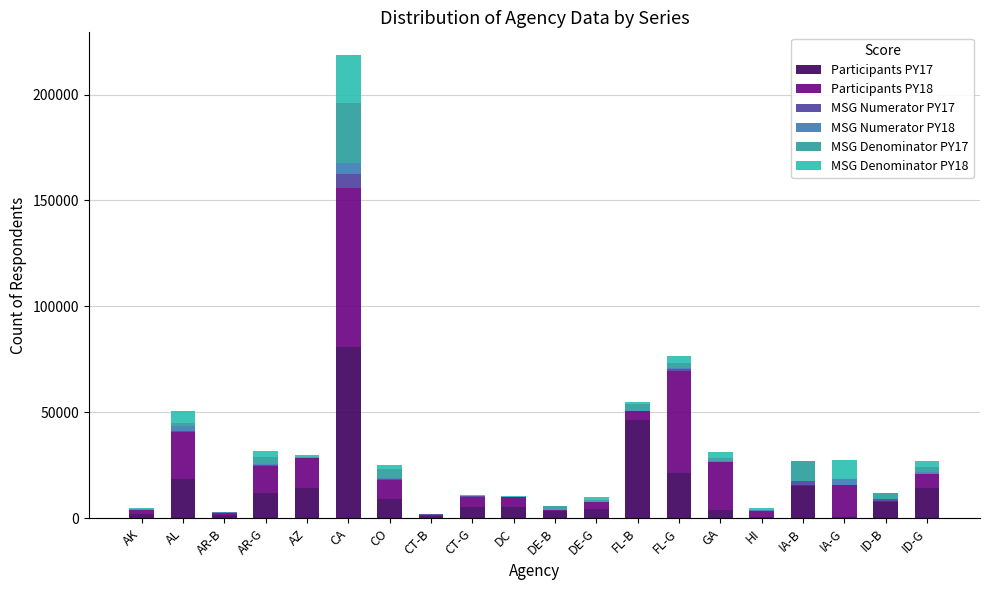

What is the sum of all MSG Denominator PY17 values?

62467